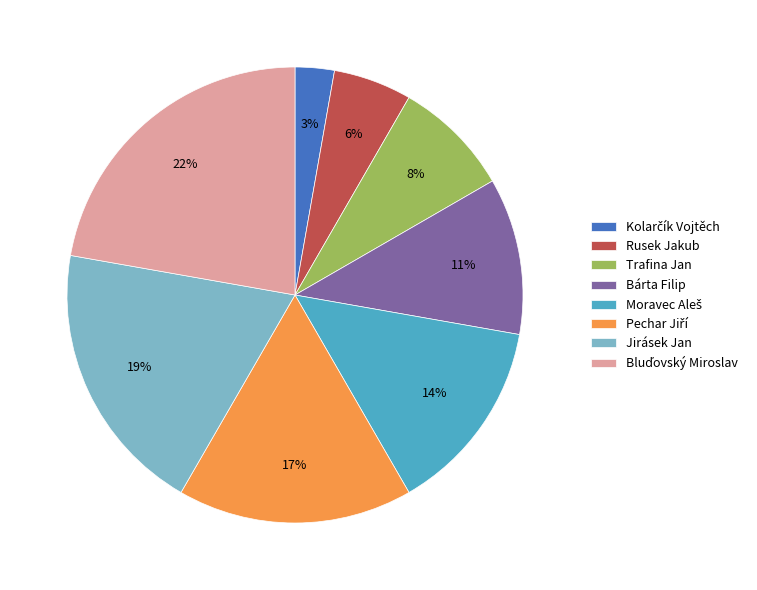

To the nearest percent, what portion does Trafina Jan represent?

8%